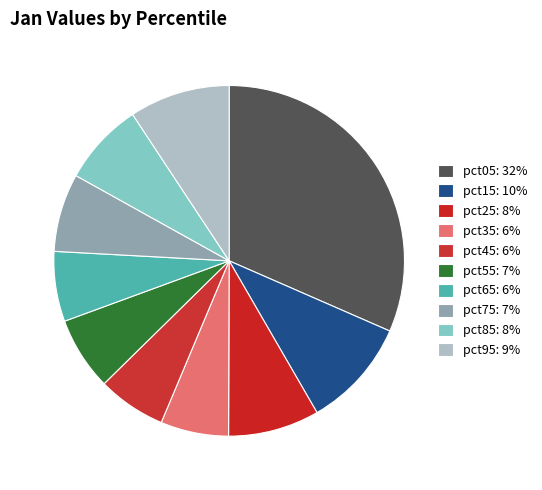

Is it true that pct95 is 2% of the pie?

False